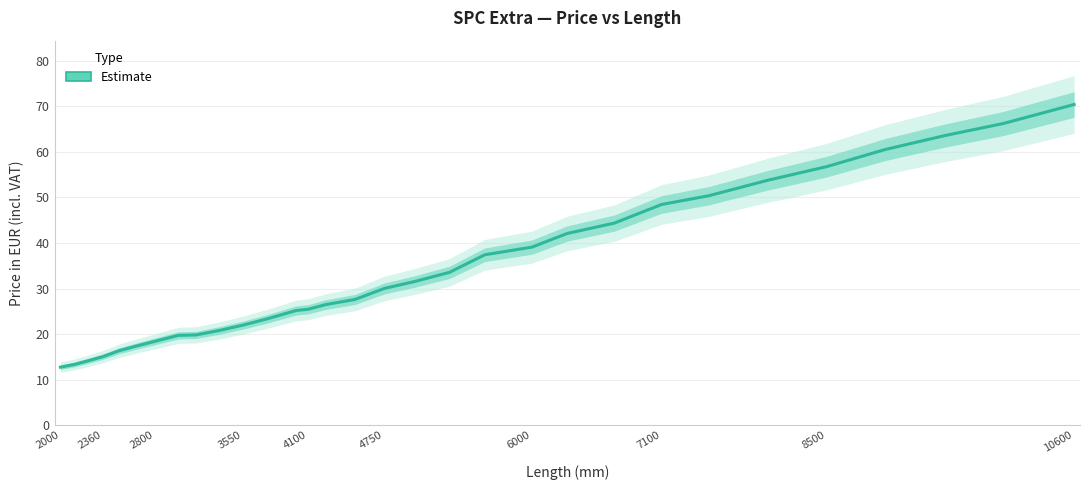

What is the minimum value shown in the chart?

12.7